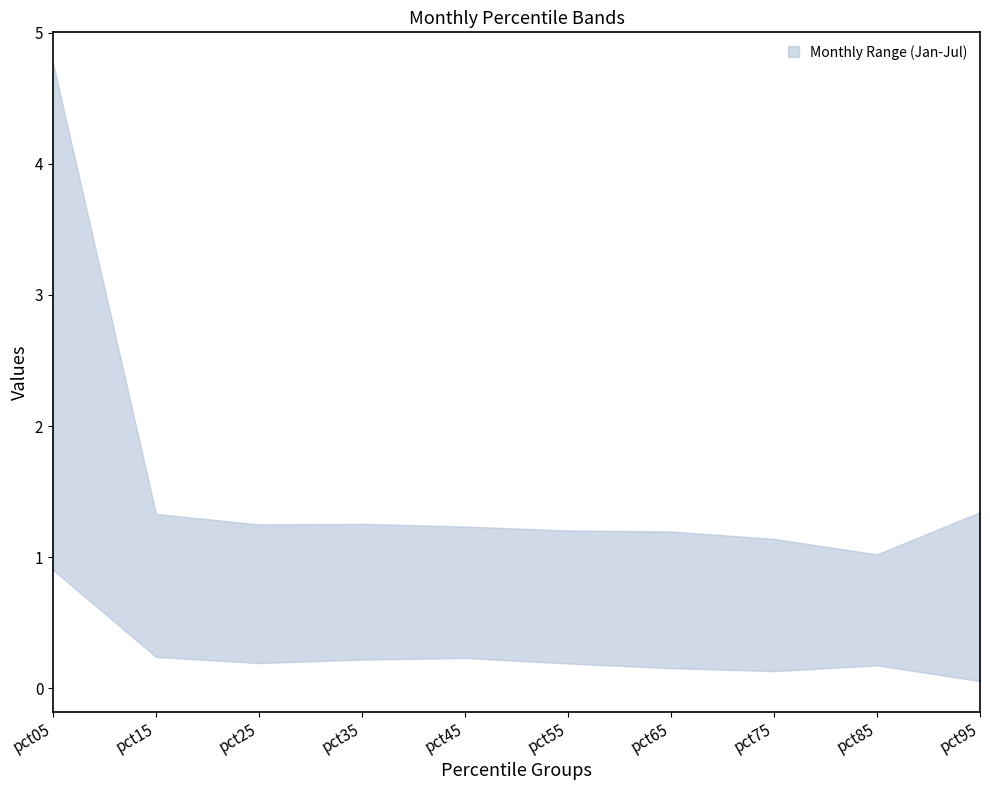

Where is the first local minimum for Jun?

pct55